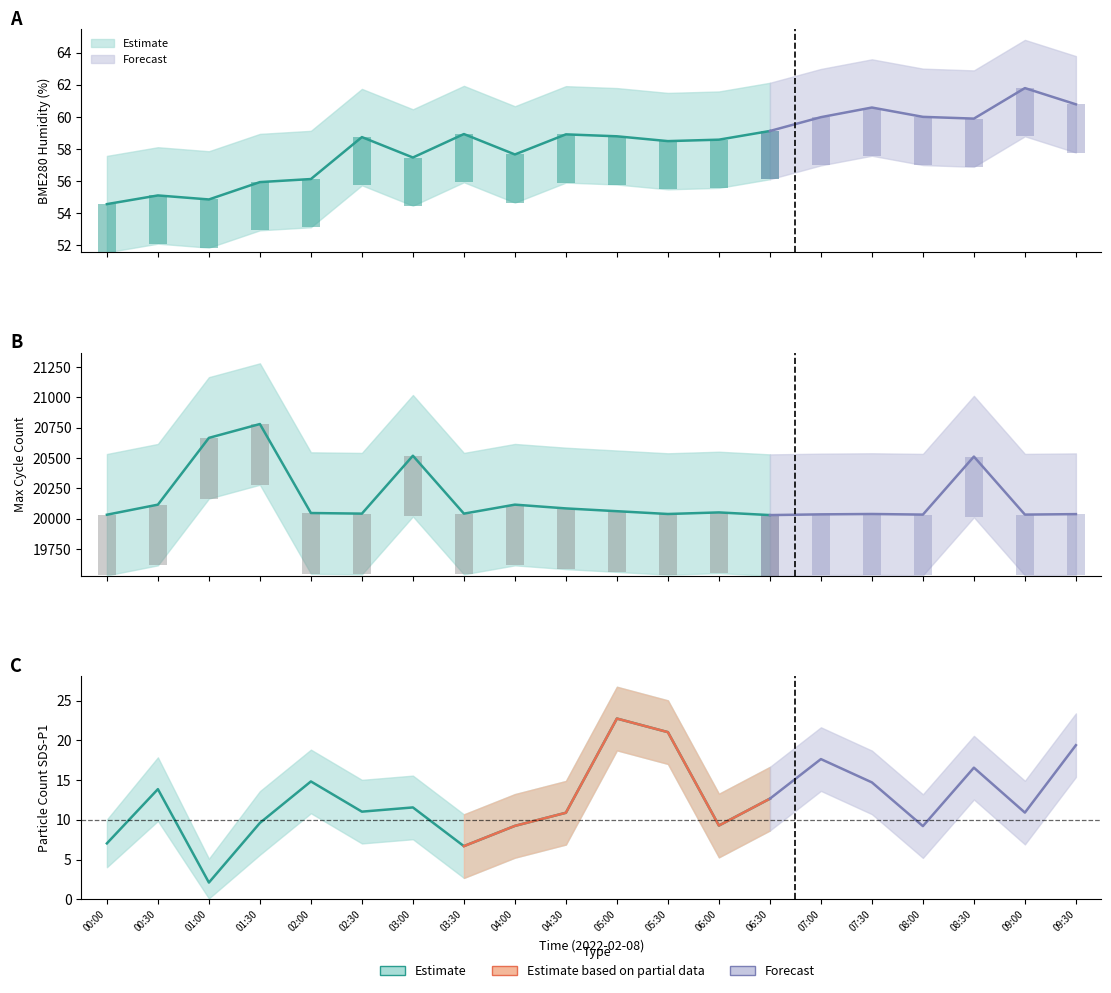

What position from the right is 04:30?

11